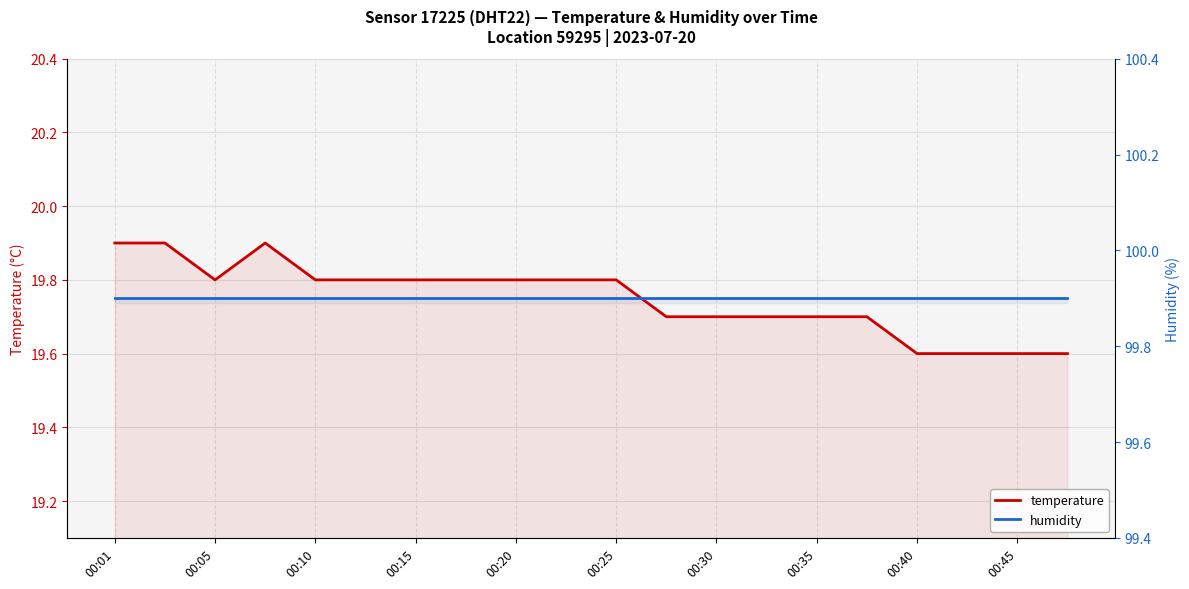

True or false: temperature and humidity intersect in this chart.

False